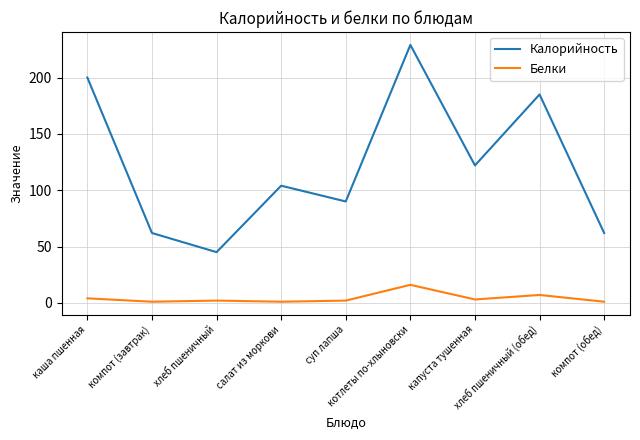

What is the minimum value shown in the chart?

1